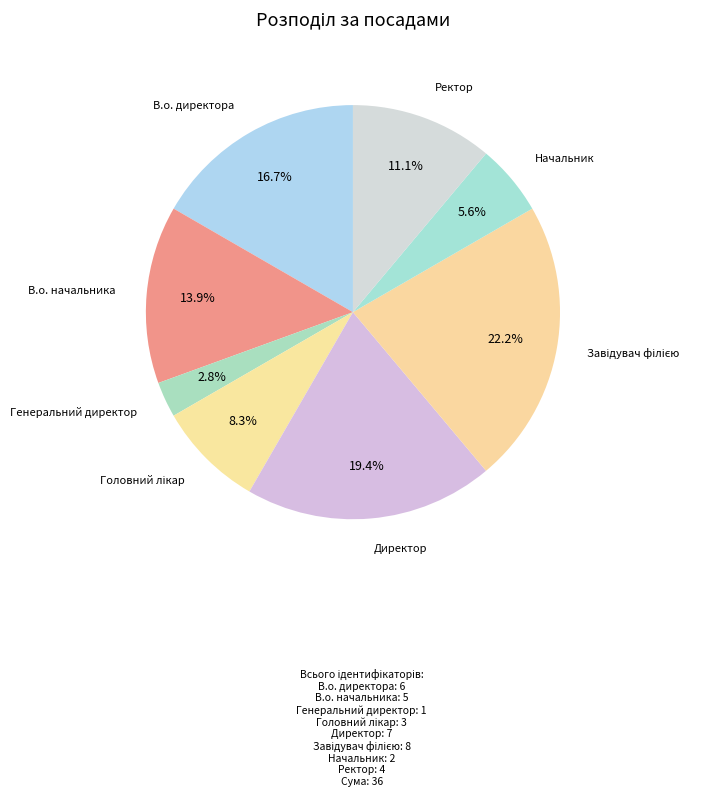

Count the number of slices in the pie.

8